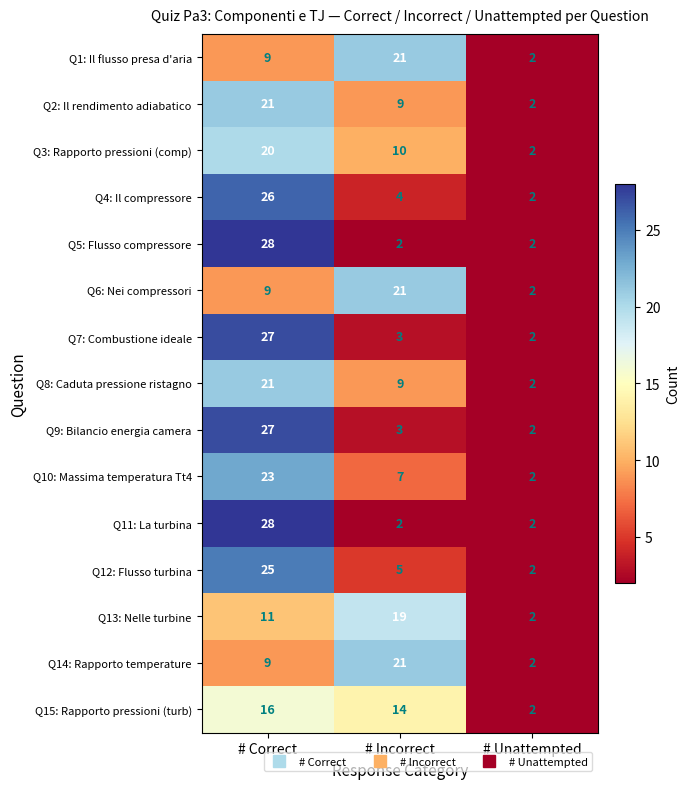

How many series are shown in this chart?

15